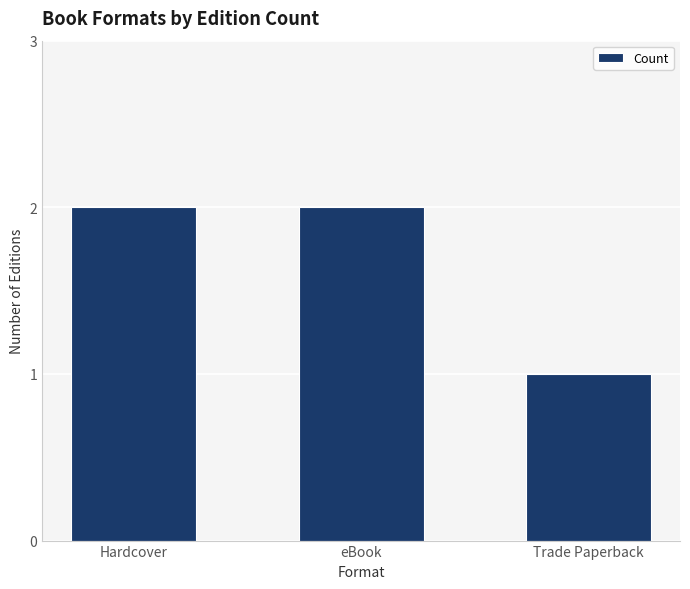

What is the ratio of the value at Trade Paperback to the value at Hardcover?

0.5